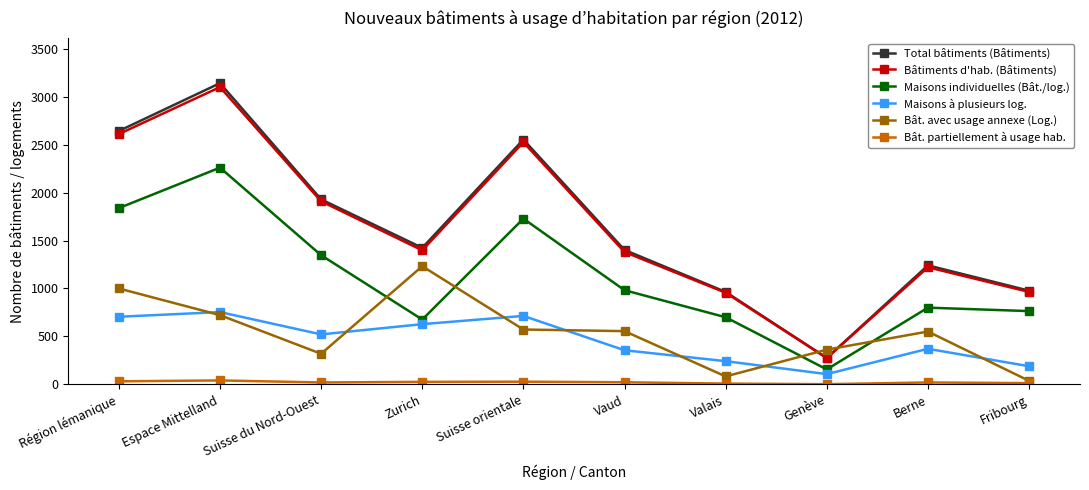

Which category has the highest value in the Bâtiments d'hab. (Bâtiments) series?

Espace Mittelland